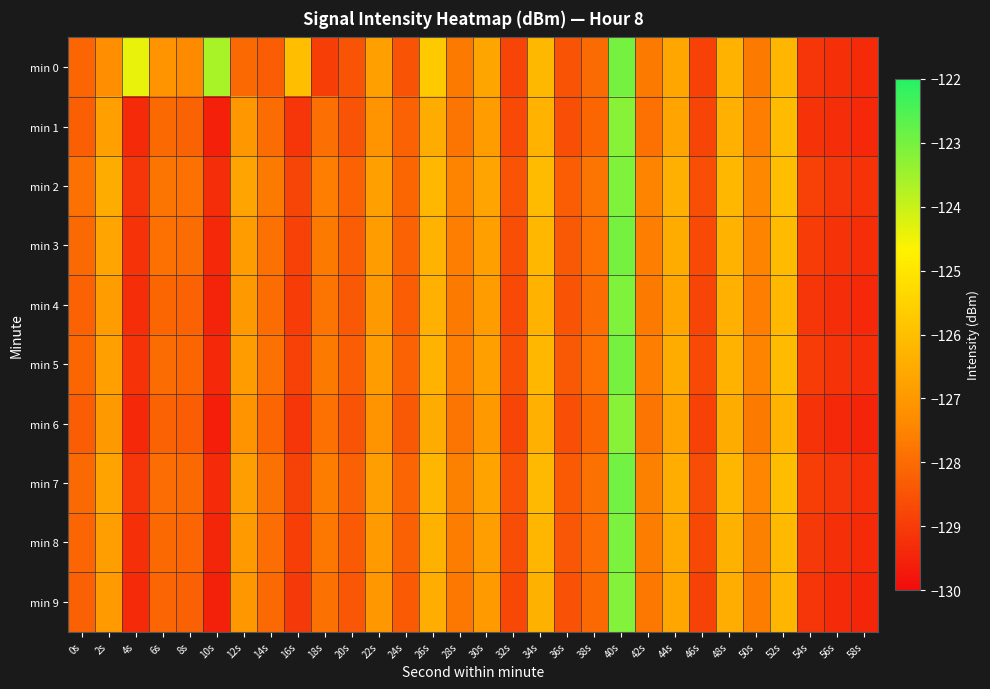

What is the smallest value displayed?

-129.6